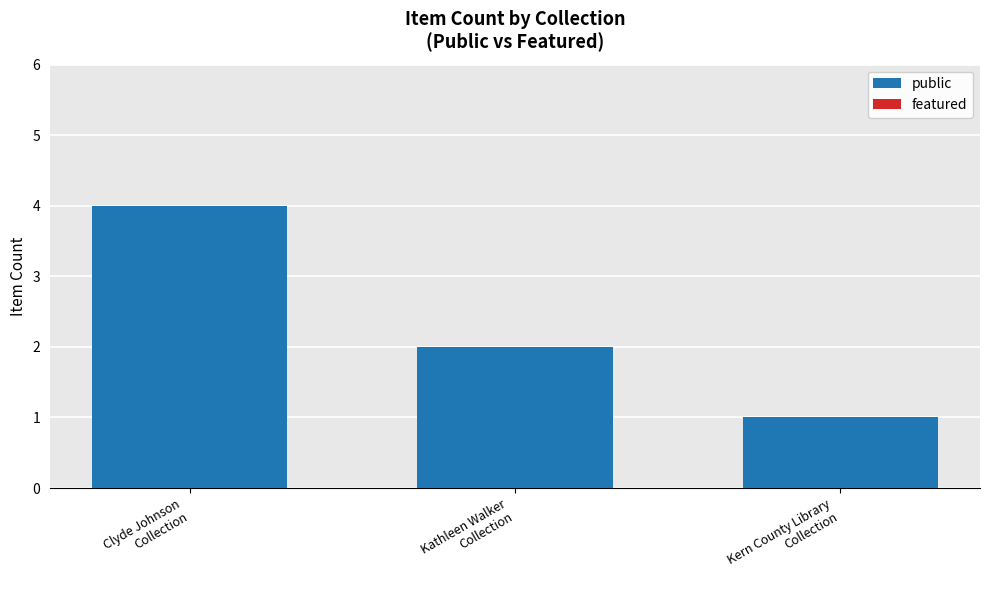

How many values are below 2?

1